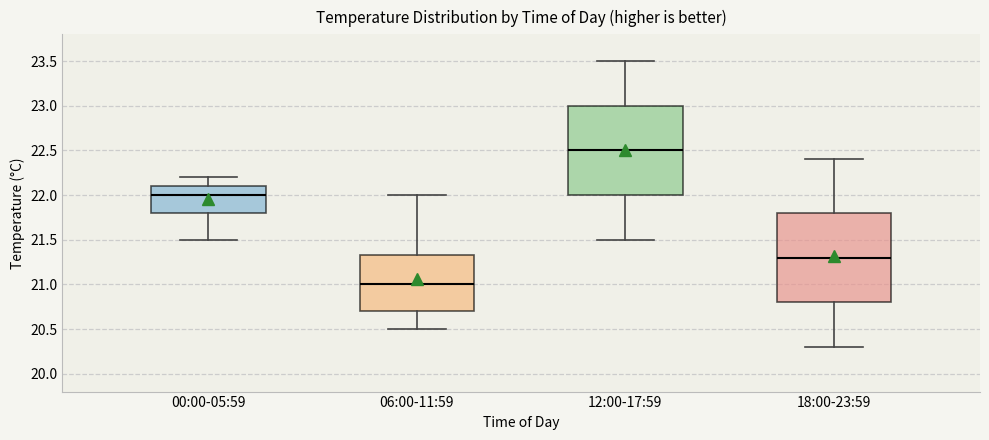

Reading left to right, transcribe this box plot: for each box, give where its median line is, the range the box spans, and where its two whiskers end, as read against the y-axis. The values are not printed on the chart, so give them approximately, as read against the axis.

00:00-05:59: median 22.00, box 21.80 to 22.10, whiskers 21.50 to 22.20
06:00-11:59: median 21.00, box 20.70 to 21.35, whiskers 20.50 to 22.00
12:00-17:59: median 22.50, box 22.00 to 23.00, whiskers 21.50 to 23.50
18:00-23:59: median 21.30, box 20.80 to 21.80, whiskers 20.30 to 22.40